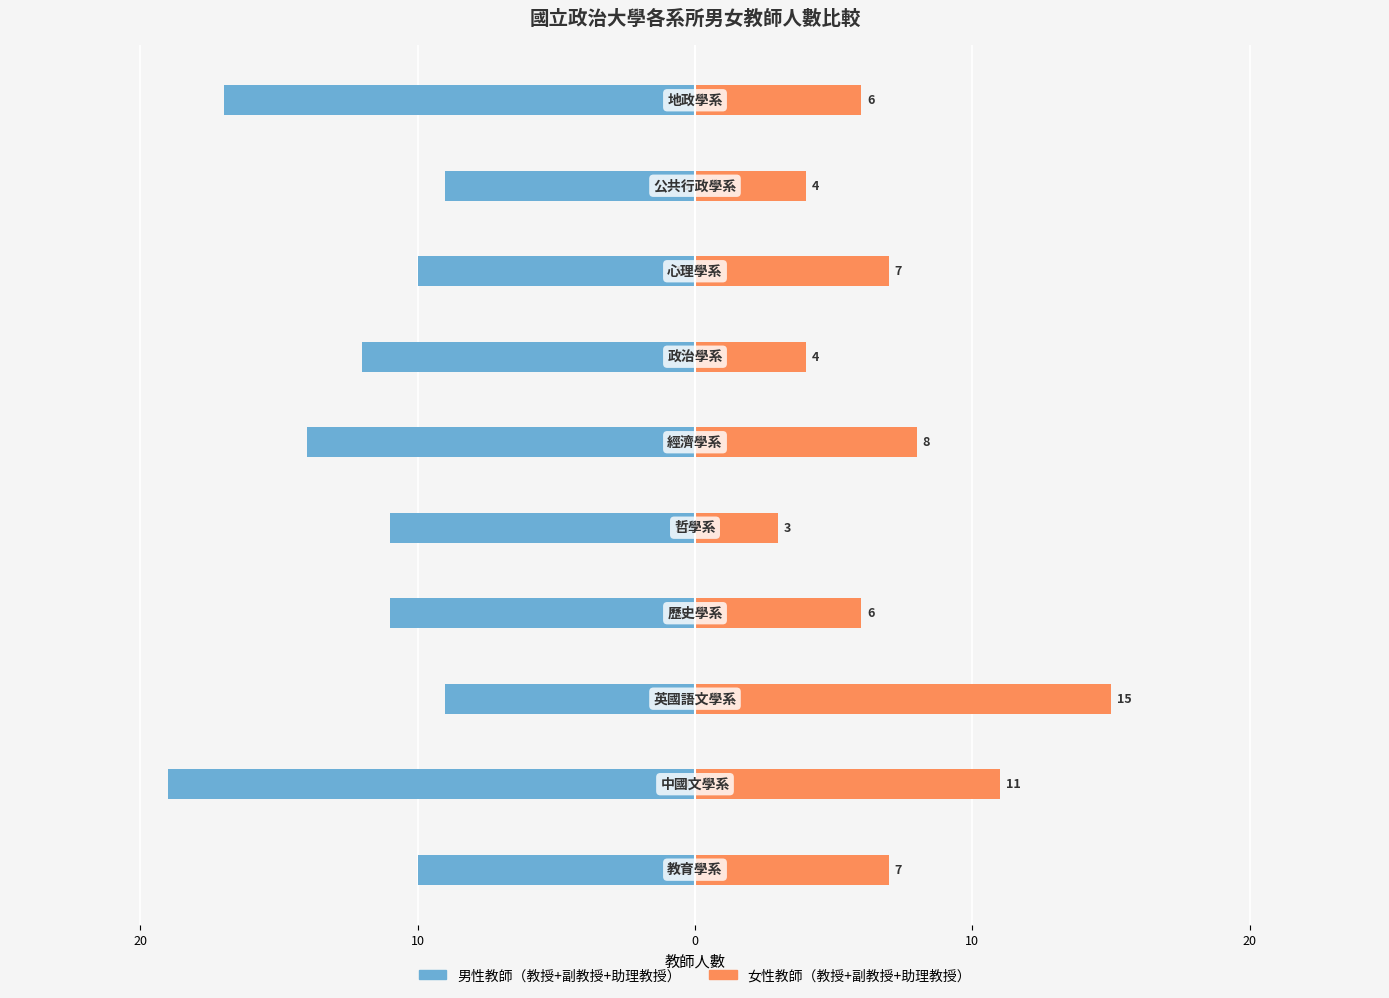

Reading left to right, list all the values displayed in this chart.

教授男/副教授男/助理教授男: -10	-19	-9	-11	-11	-14	-12	-10	-9	-17
教授女/副教授女/助理教授女: 7	11	15	6	3	8	4	7	4	6